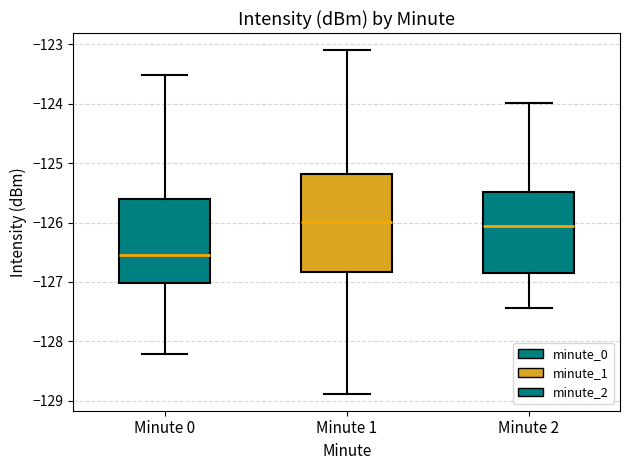

Reading left to right, read every box against the y-axis: the position of its median line, the range the box covers, and the ends of its whiskers. The values are not printed on the chart, so give them approximately, as read against the axis.

Minute 0: median -126.5, box -127.0 to -125.6, whiskers -128.2 to -123.5
Minute 1: median -126.0, box -126.8 to -125.2, whiskers -128.9 to -123.1
Minute 2: median -126.0, box -126.9 to -125.5, whiskers -127.4 to -124.0